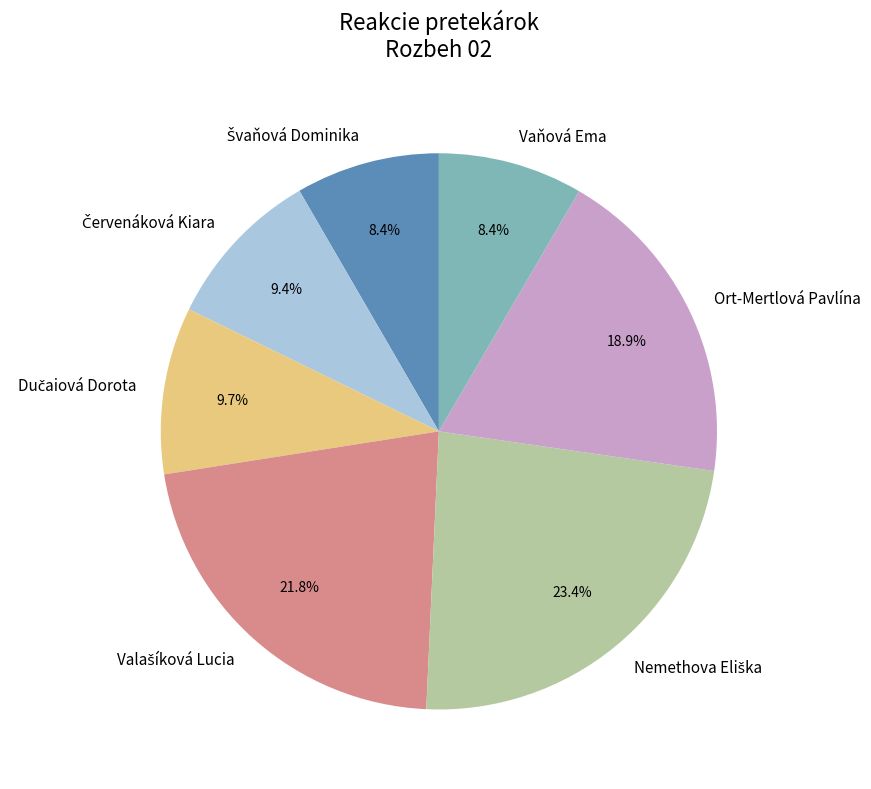

Is there a majority slice in this chart?

No